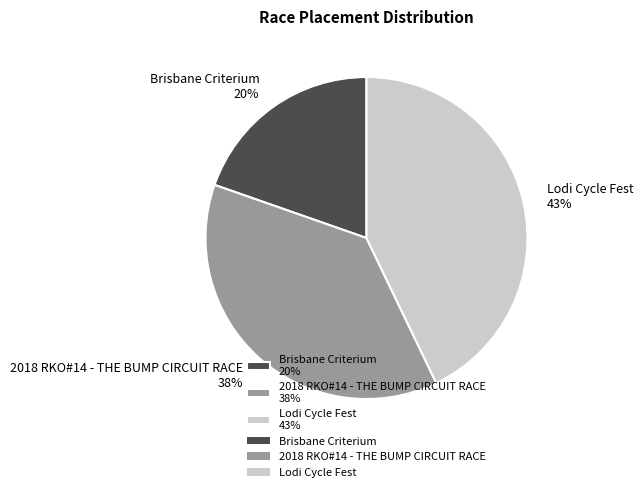

To the nearest percent, what is the combined percentage of Lodi Cycle Fest and 2018 RKO#14 - THE BUMP CIRCUIT RACE?

80%